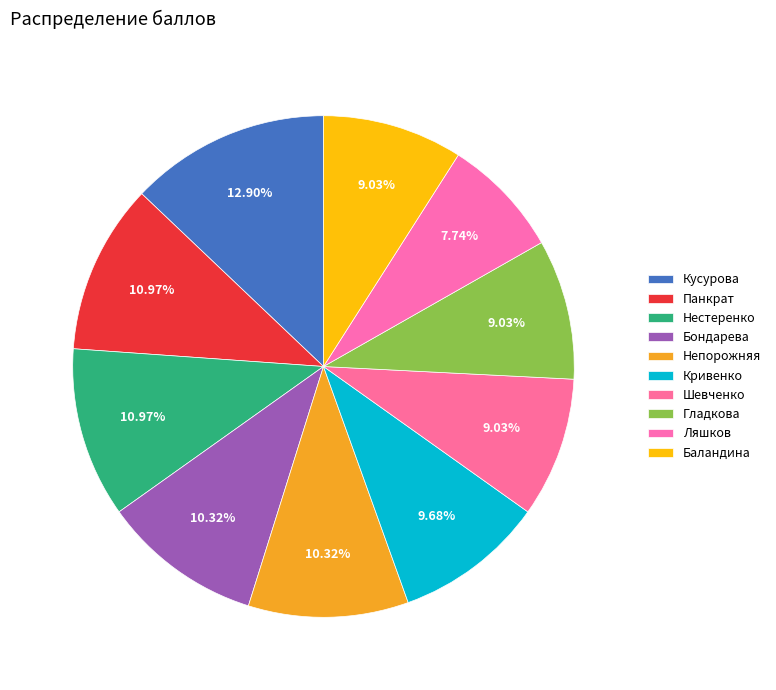

What percentage is the Кривенко slice, to the nearest percent?

10%